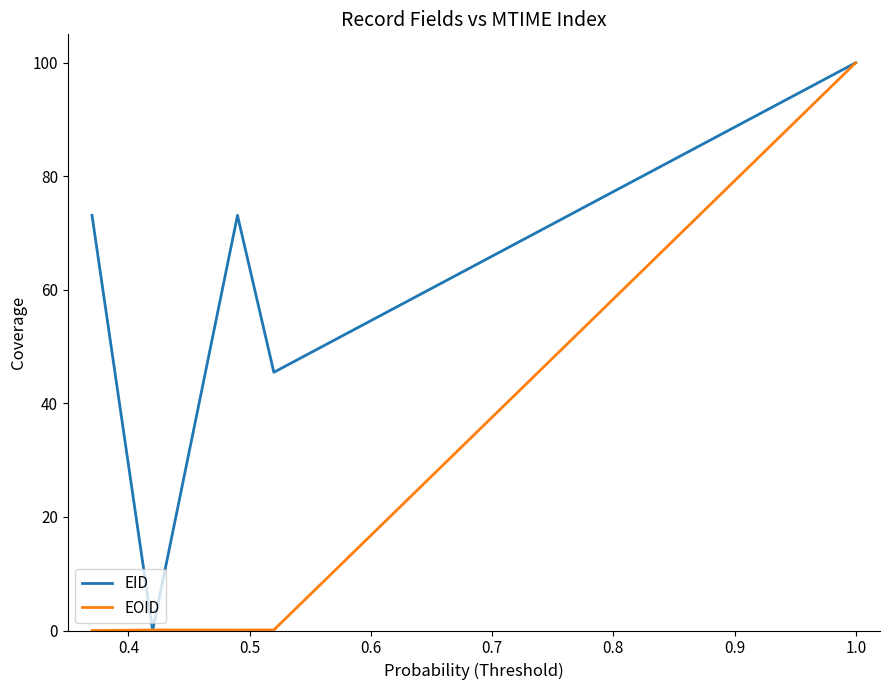

Rank the series by their average value, from highest to lowest.

EID, EOID